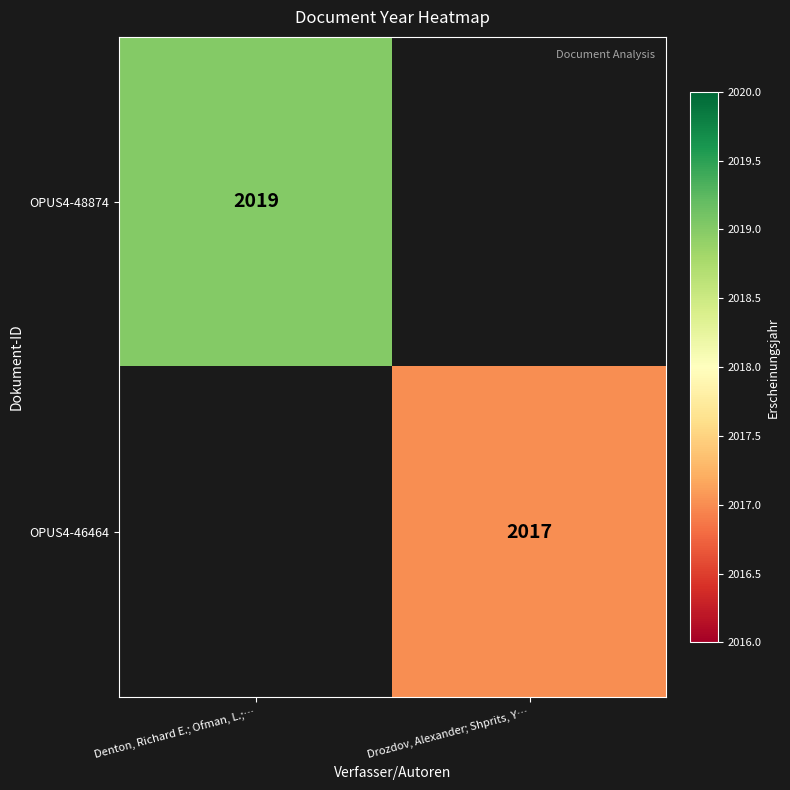

True or false: OPUS4-48874 has a value of 2019 at Denton, Richard E.; Ofman, L.;….

True